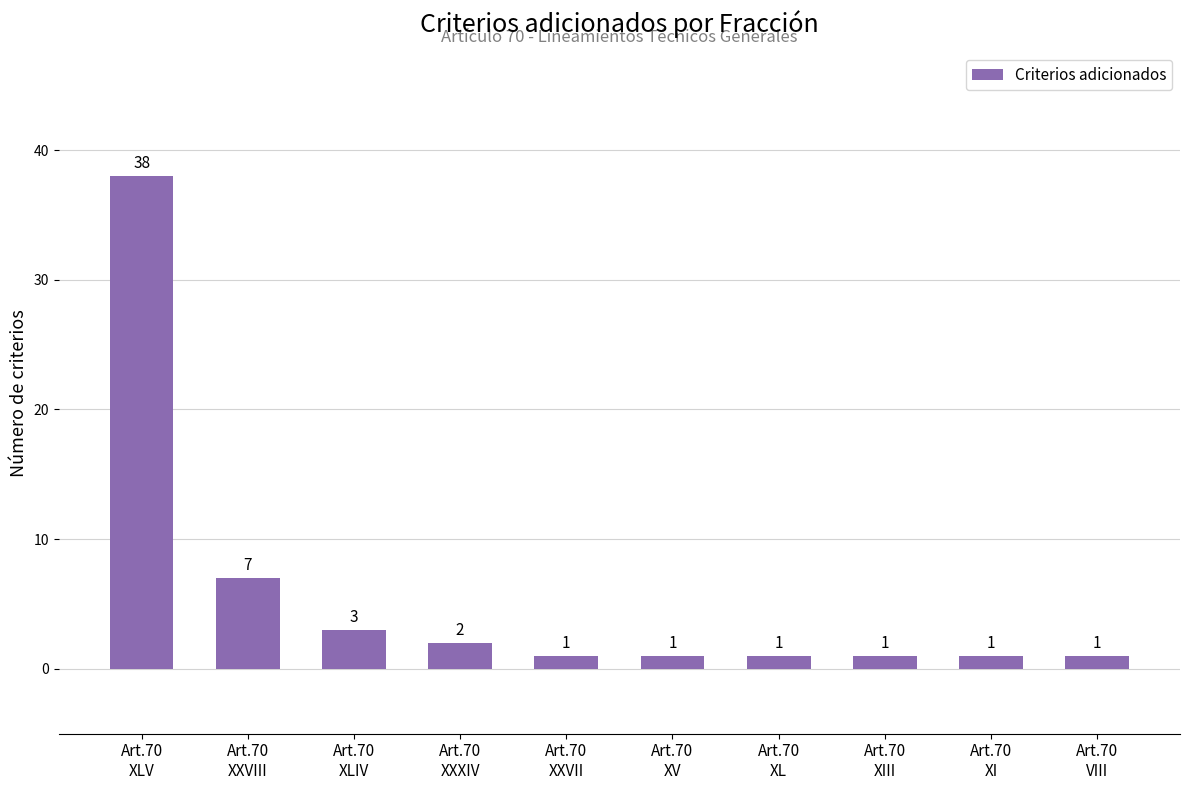

Approximately how many times larger is the value at Art.70
XV compared to Art.70
XXVII?

1.0